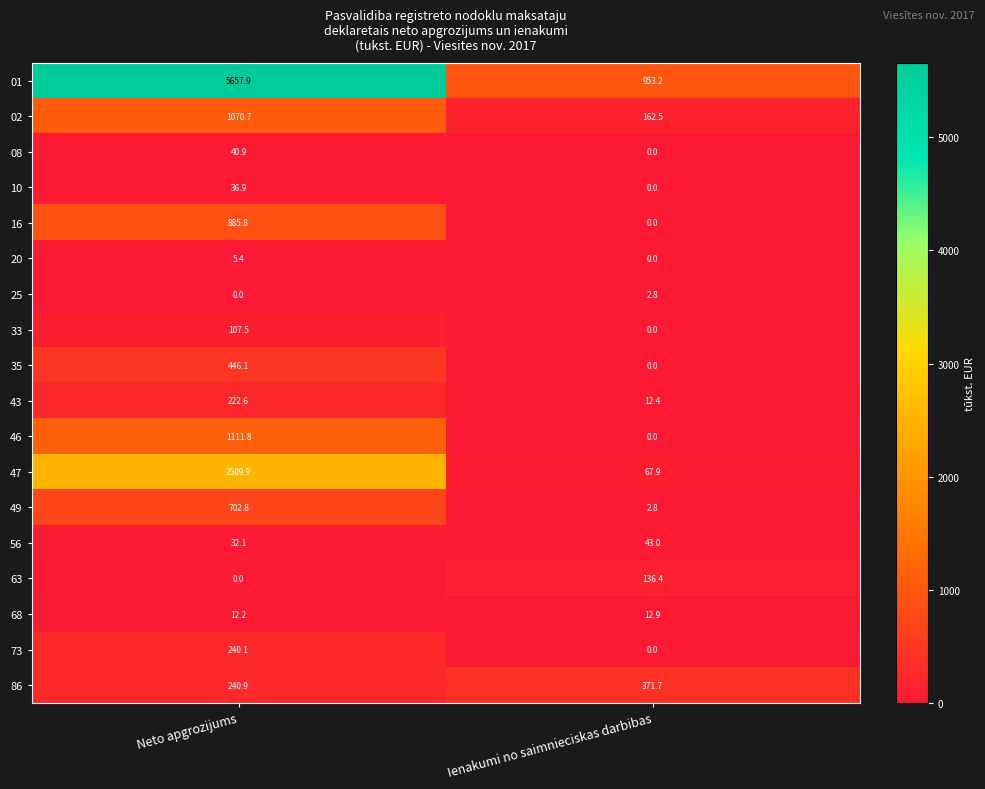

What is the difference between the maximum and minimum values in the 43 series?

210.2